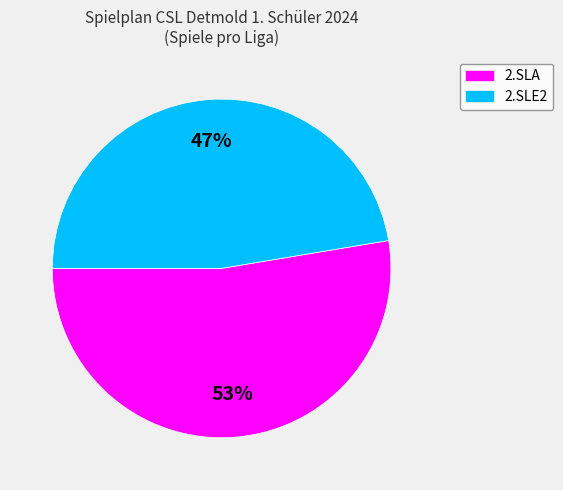

What is the largest slice in the pie chart?

2.SLA